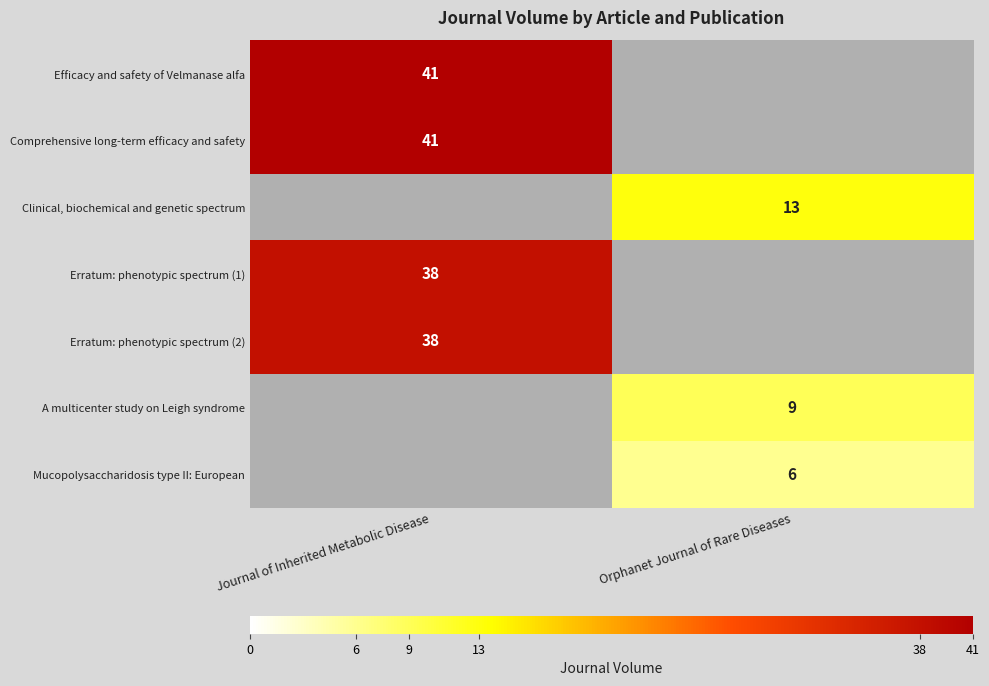

The A multicenter study on Leigh syndrome series shows 9 at Orphanet Journal of Rare Diseases. True or false?

True